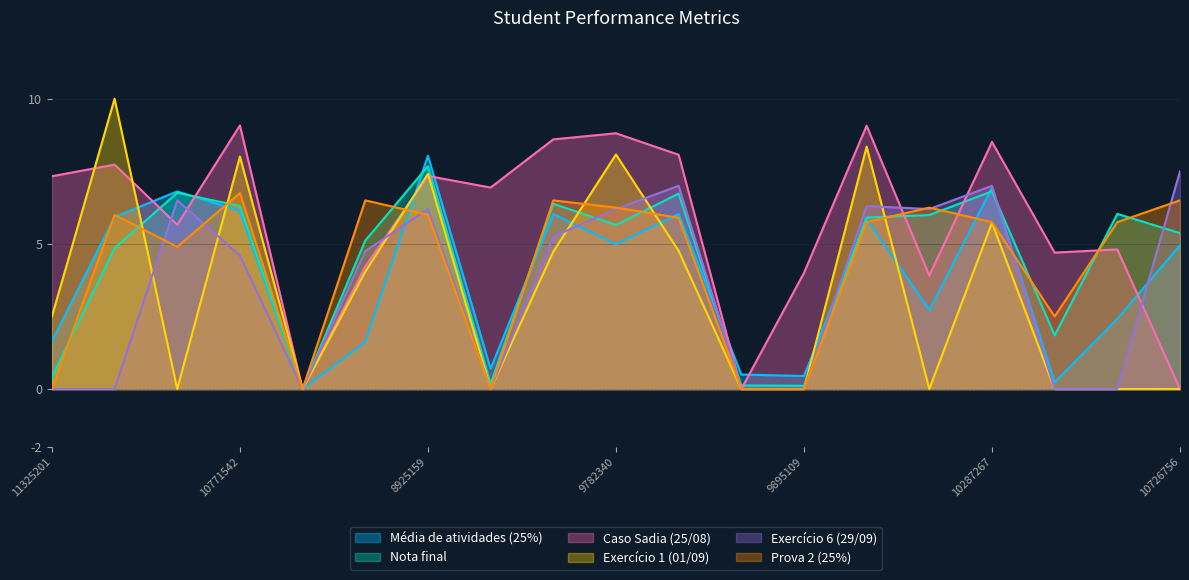

Which label corresponds to the smallest value in the chart?

10287382